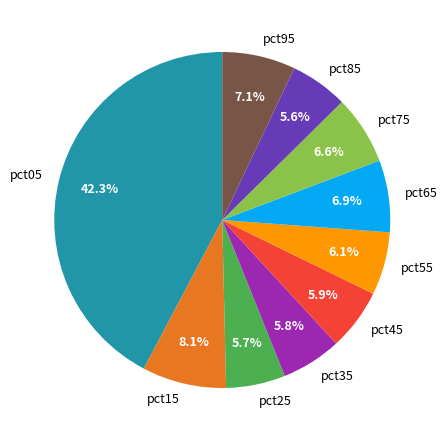

Does pct25 account for over 50% of the chart?

No